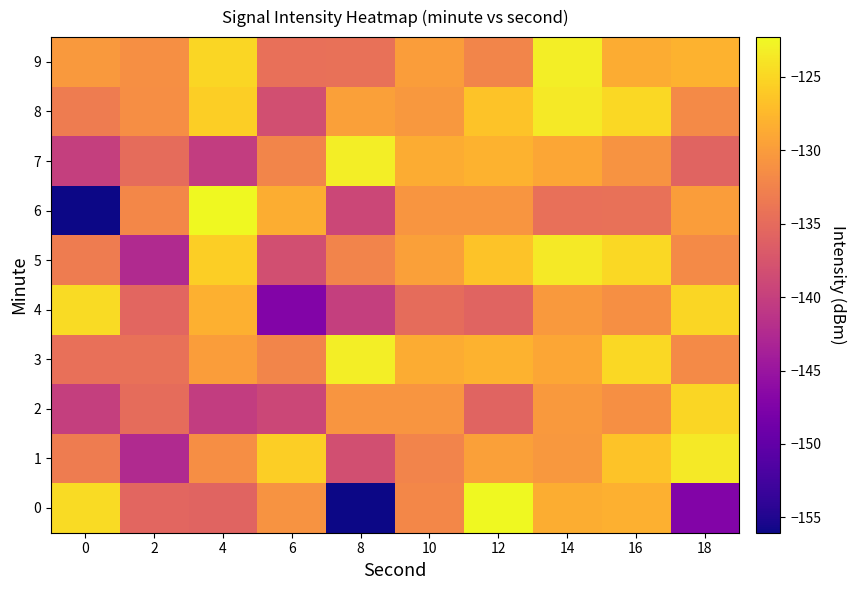

What is the difference between the second highest and second lowest values in the 3 series?

9.5